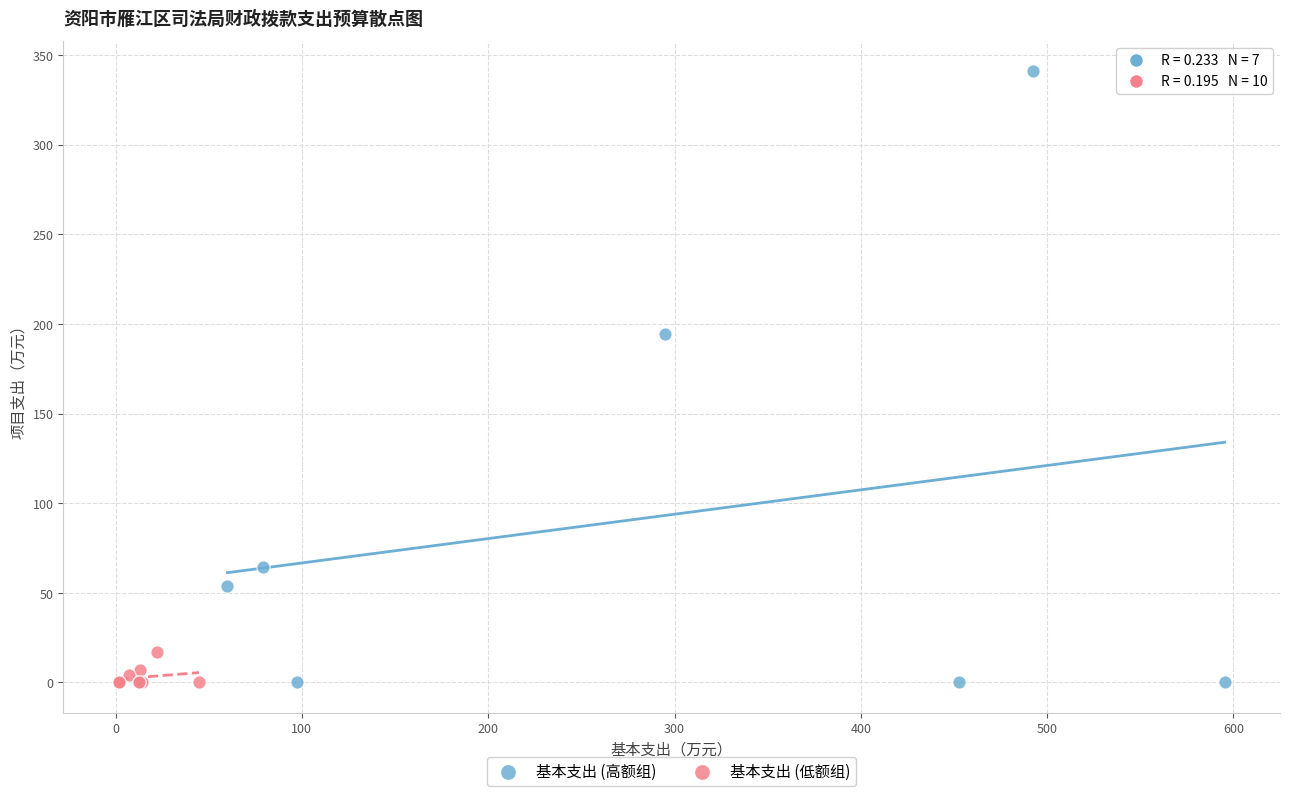

Which series has the largest Y range (max minus min)?

基本支出 (高额组)